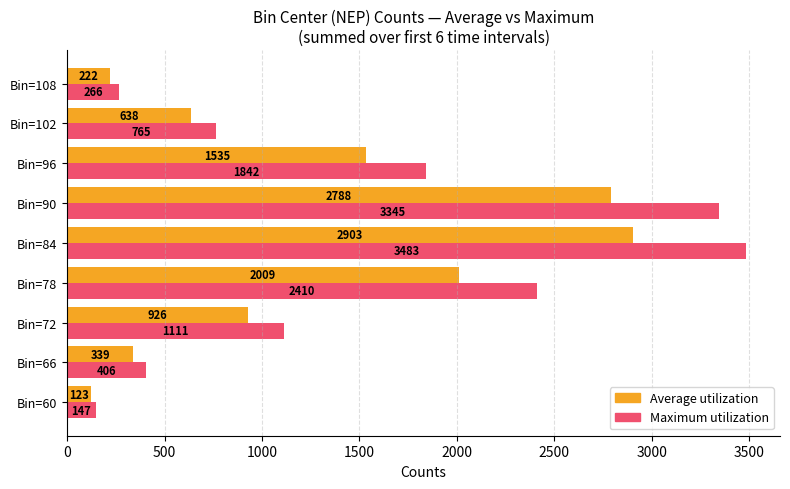

What is the average value of the Average utilization series?

1276